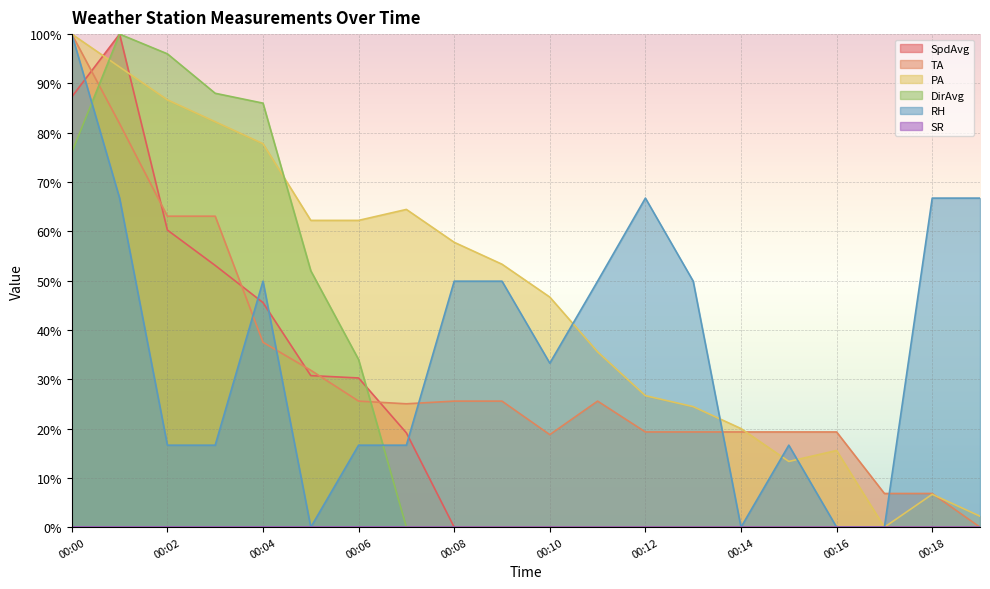

Rank the series by their maximum value, from highest to lowest.

SpdAvg, TA, PA, DirAvg, RH